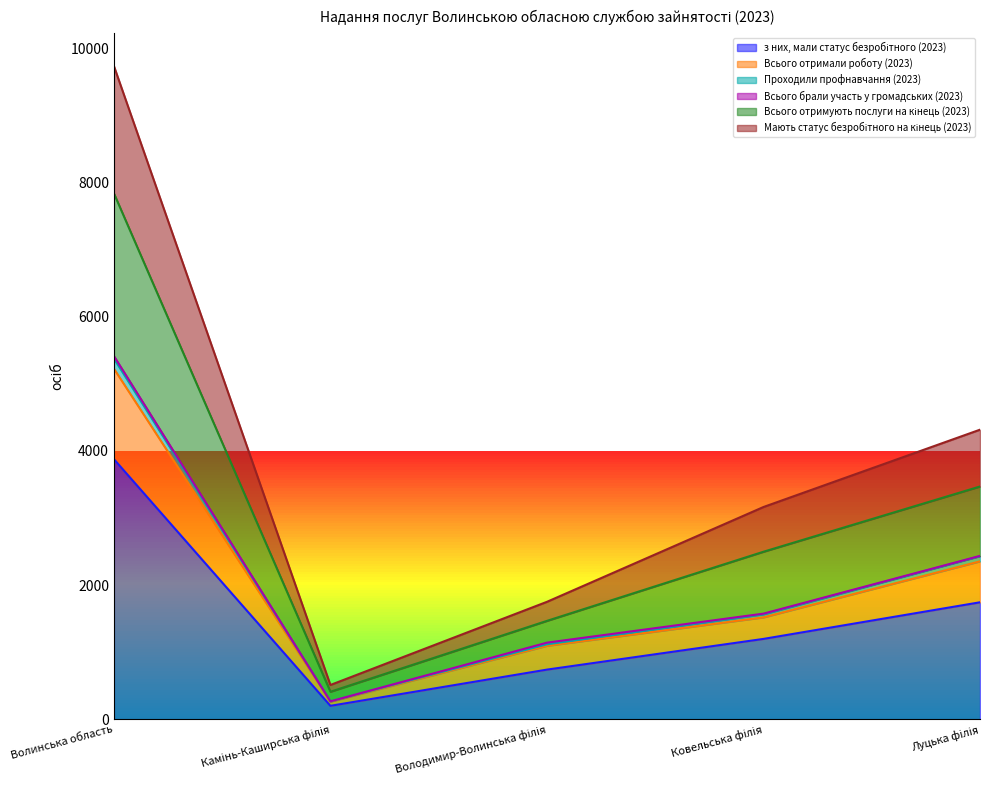

True or false: Всього отримують послуги на кінець (2023) and Проходили профнавчання (2023) cross at least once.

False